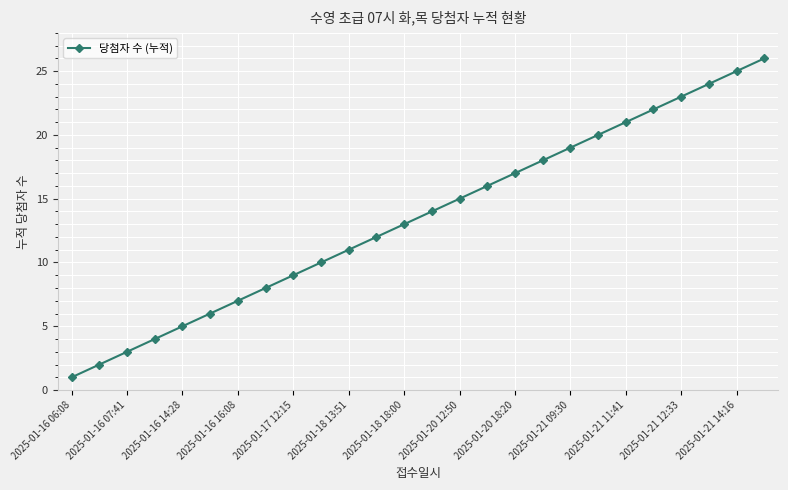

True or false: there are more than 0 points higher than both neighbors.

False